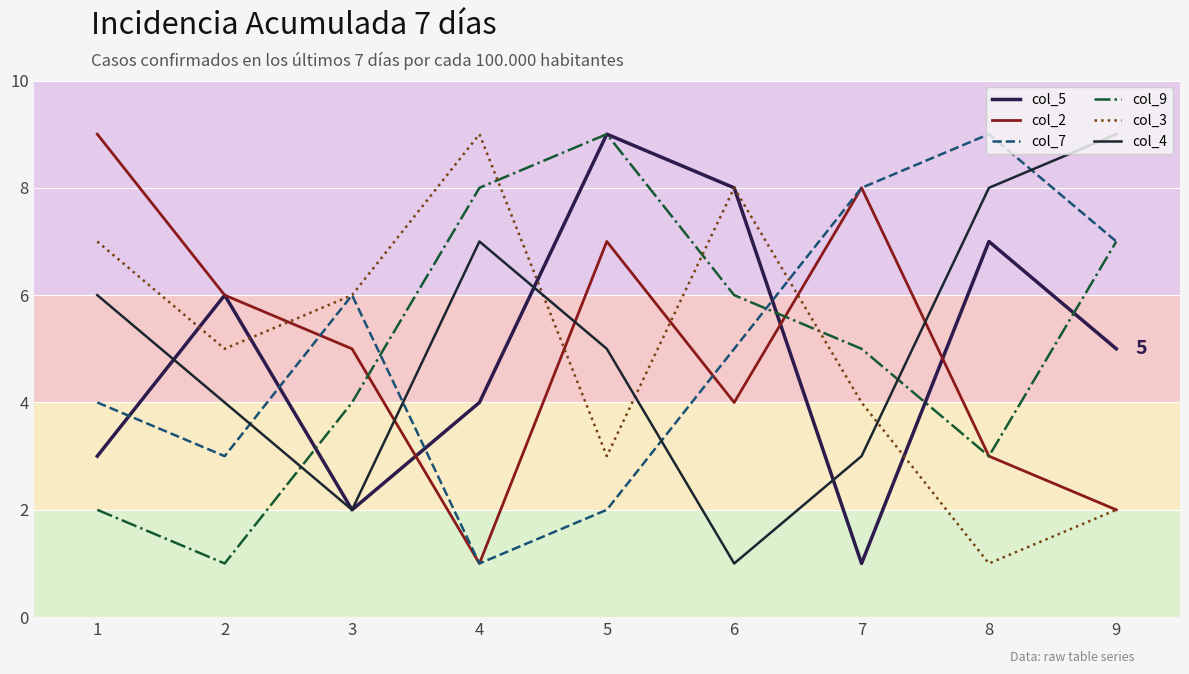

How many lines are shown in the chart?

6